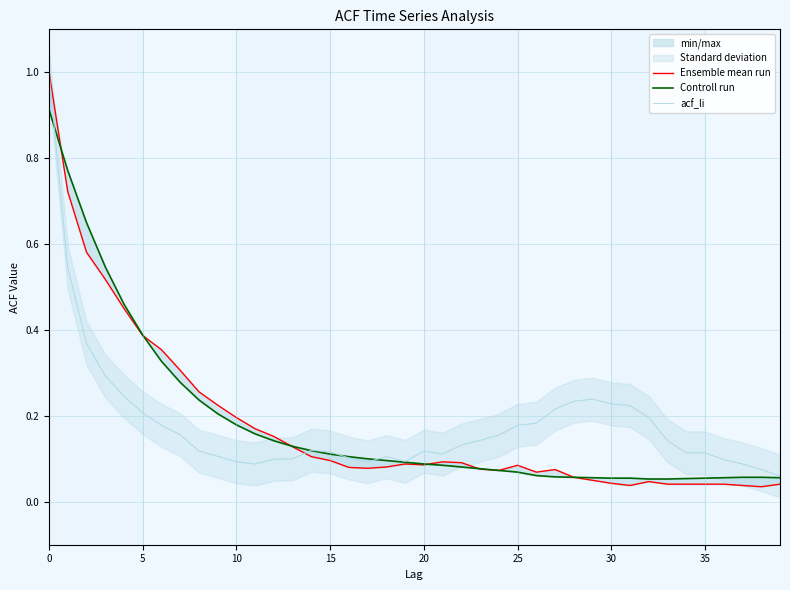

How many interior local peaks does the acf_li series have?

4